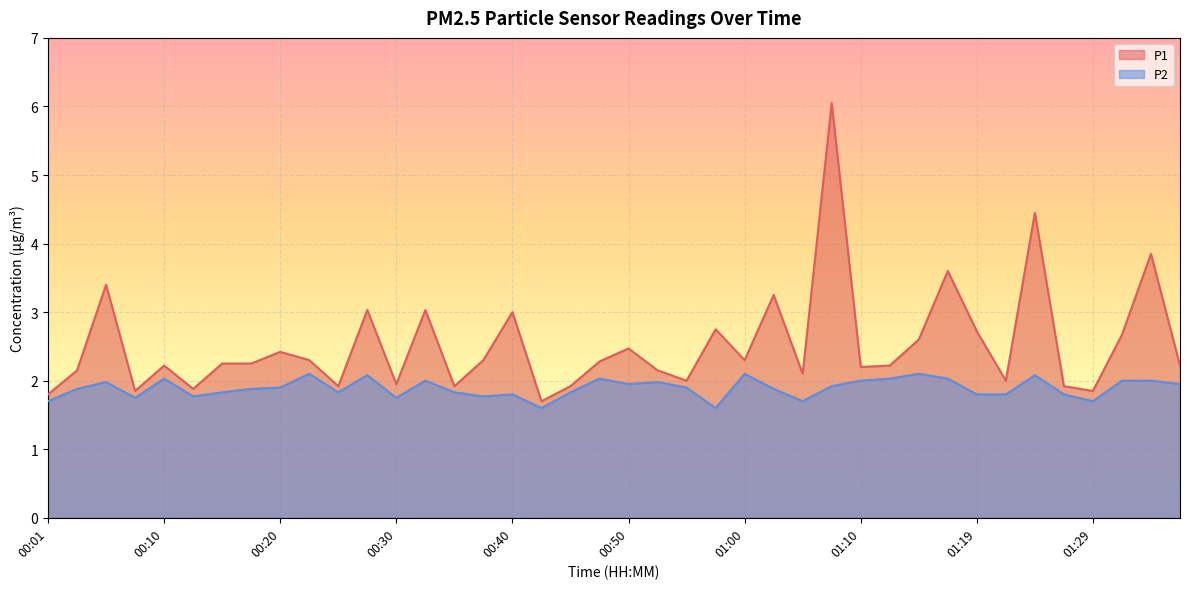

At which category does P1 reach its first local peak?

00:06